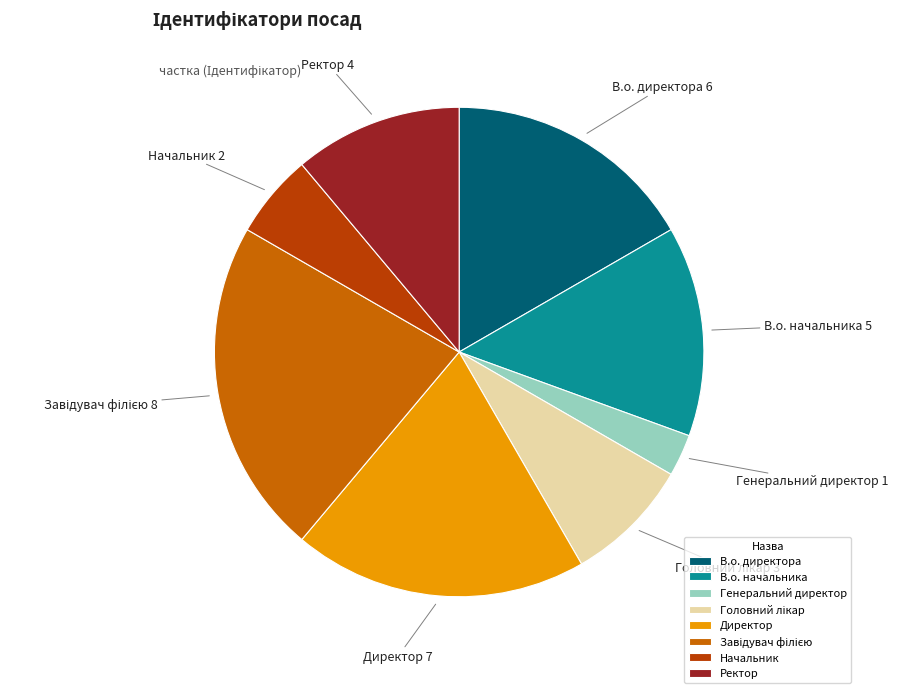

Approximately how many times larger is the value at Ректор compared to В.о. директора?

0.7